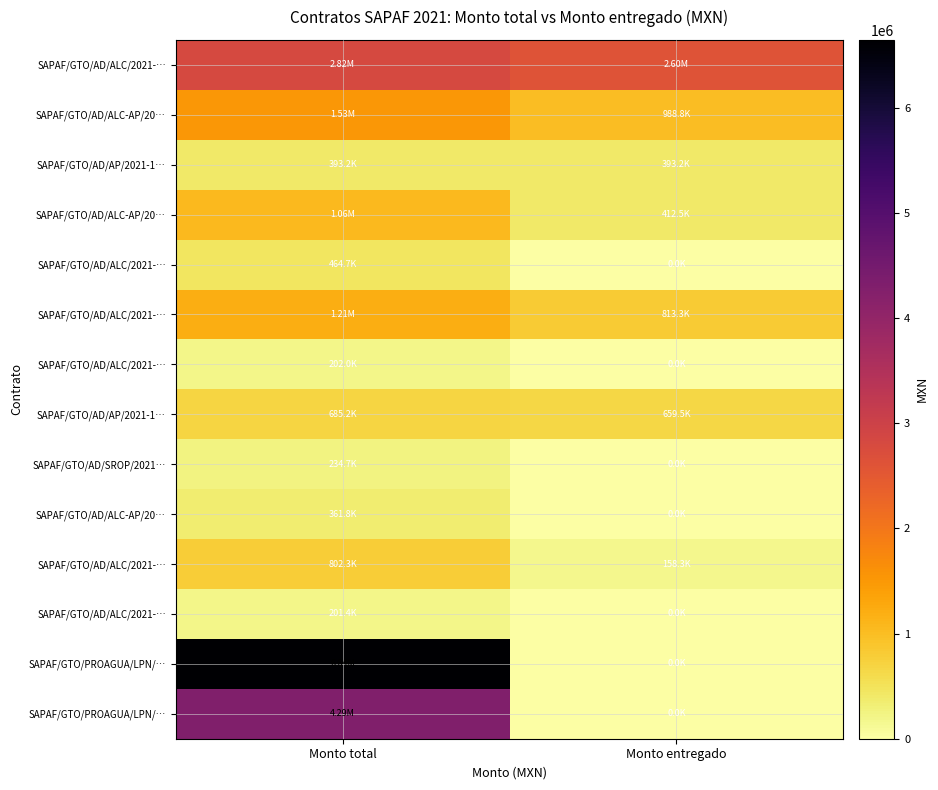

Which label corresponds to the smallest value in the chart?

Monto entregado